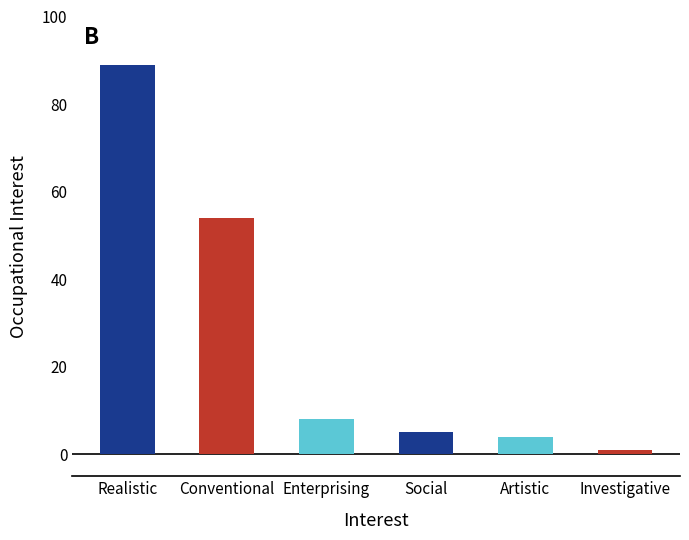

What is the greatest value displayed?

89